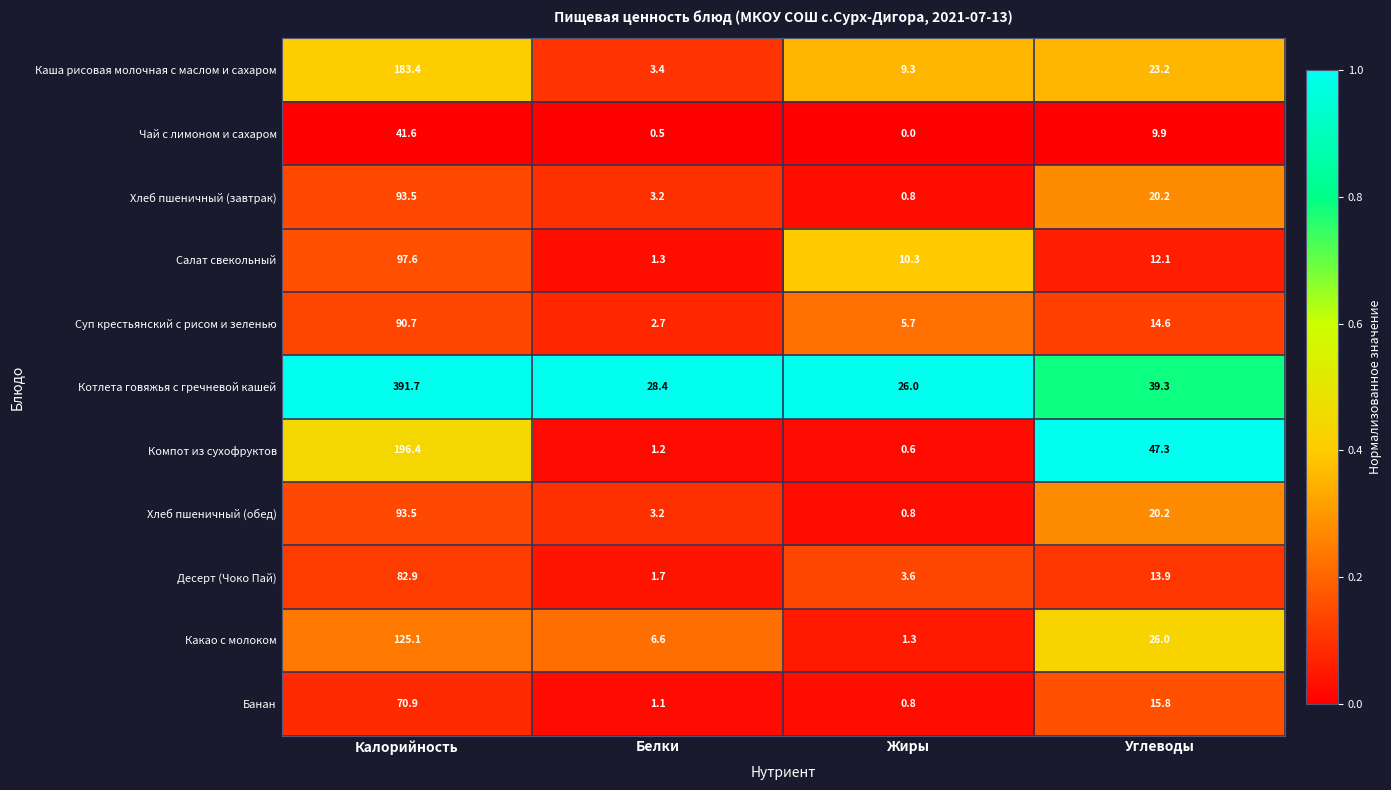

What is the spread (max minus min) of values at Углеводы?

37.4